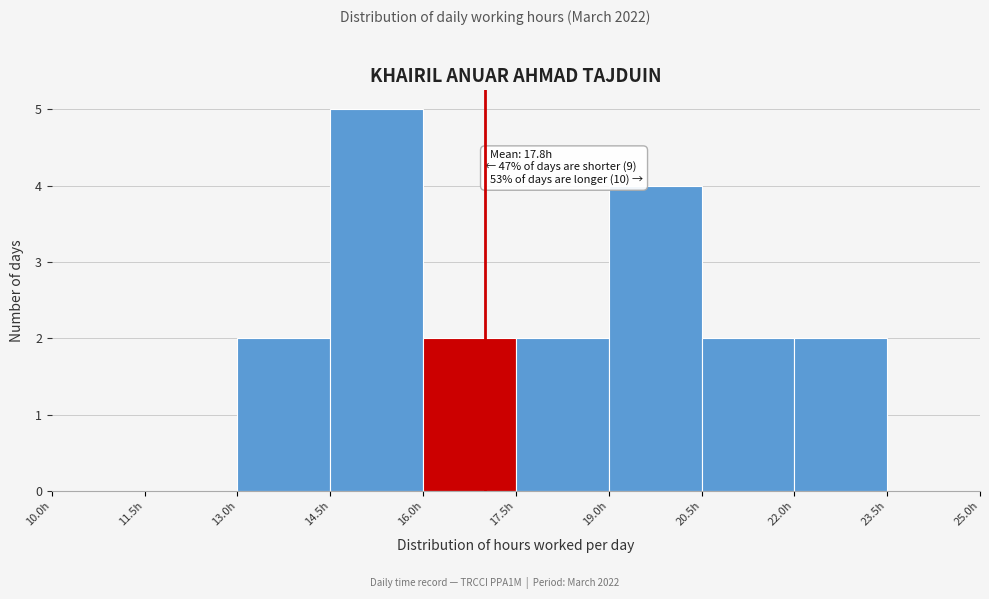

Over which range of the x-axis is the bar tallest?

14.5 to 16.0